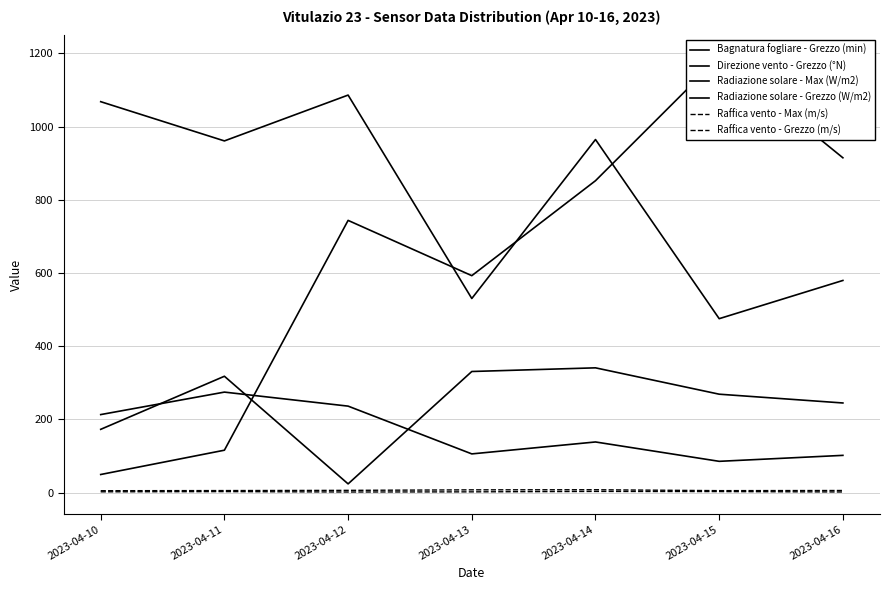

The value of Direzione vento - Grezzo (°N) at 2023-04-14 is 101.1. True or false?

False